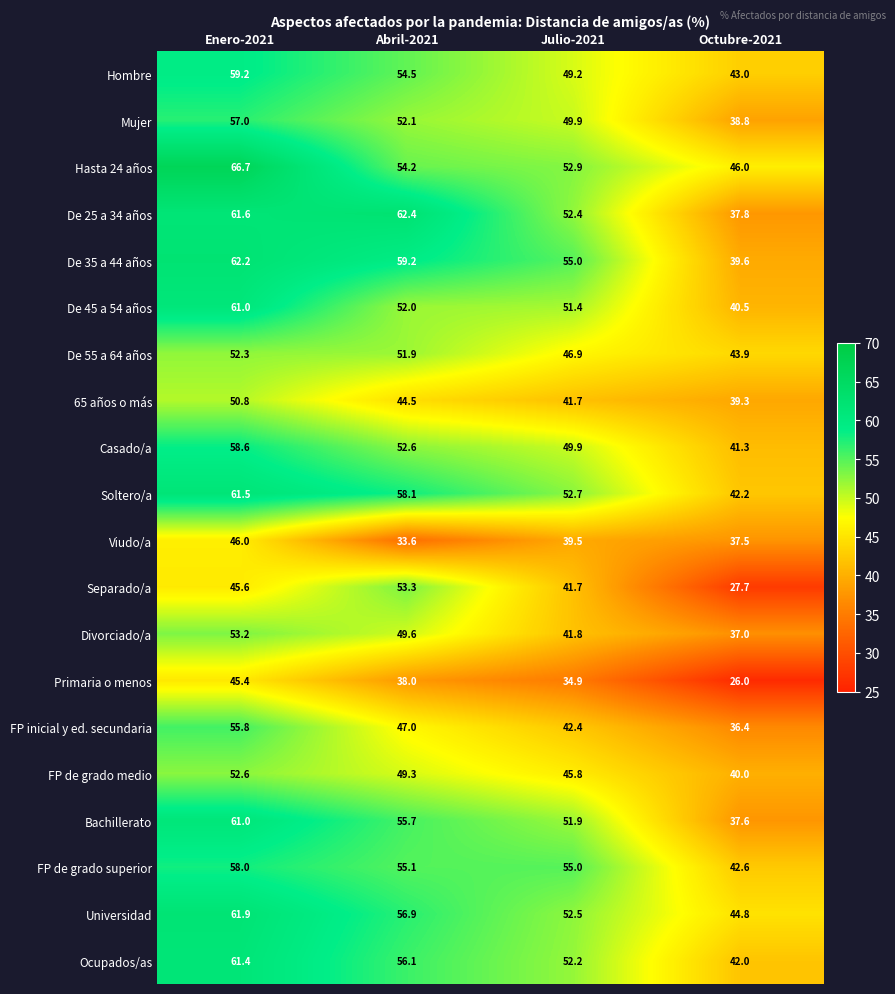

What is the minimum value shown in the chart?

26.0